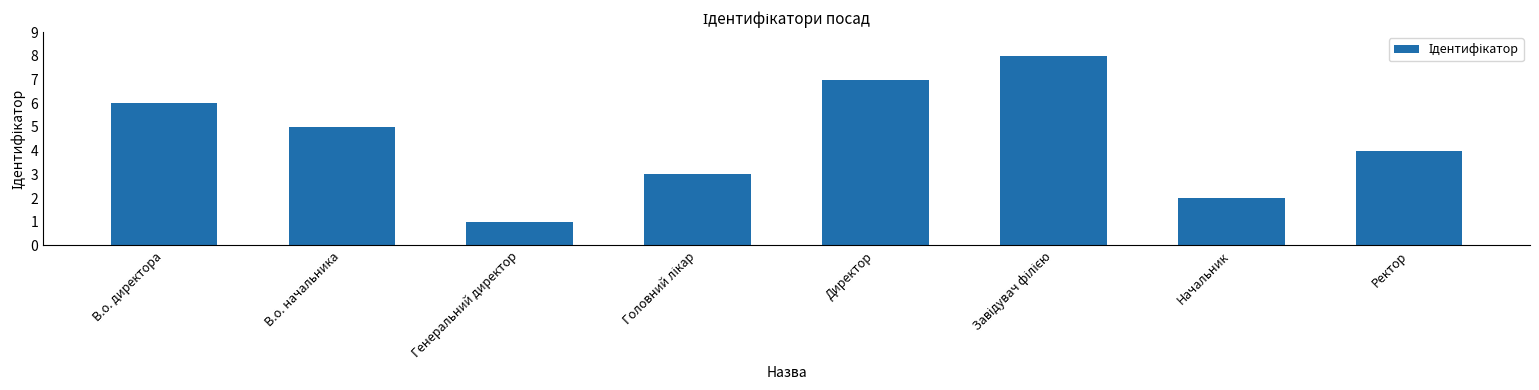

Reading left to right, list all the values displayed in this chart.

6	5	1	3	7	8	2	4